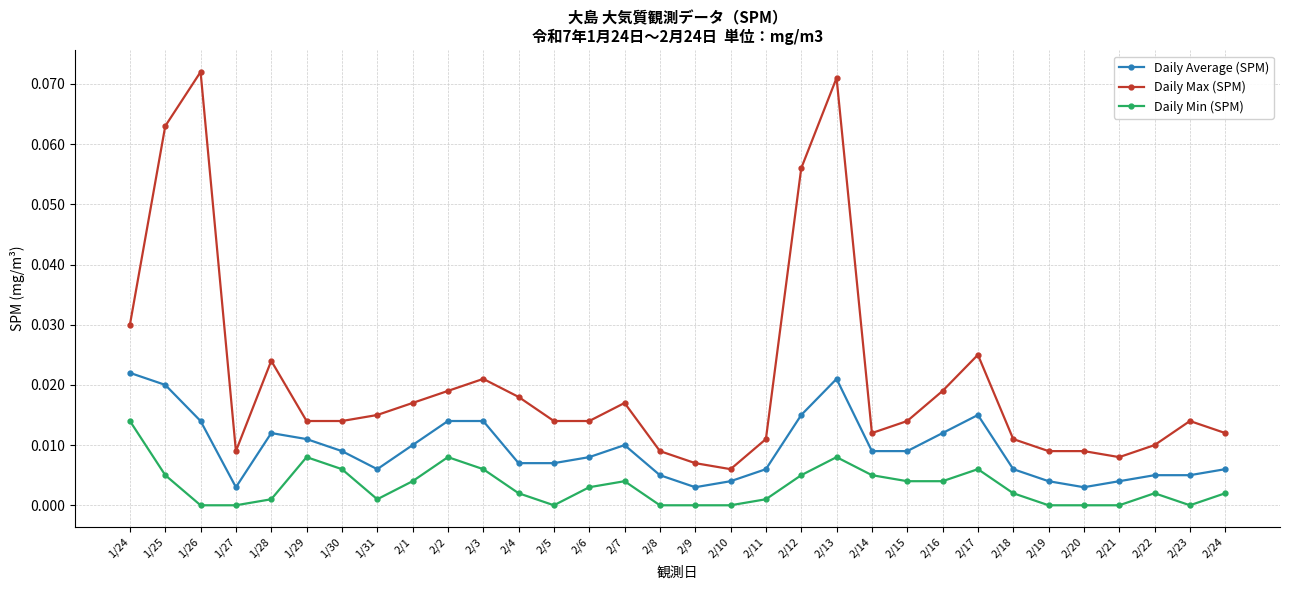

True or false: Daily Max (SPM) and Daily Min (SPM) intersect in this chart.

False